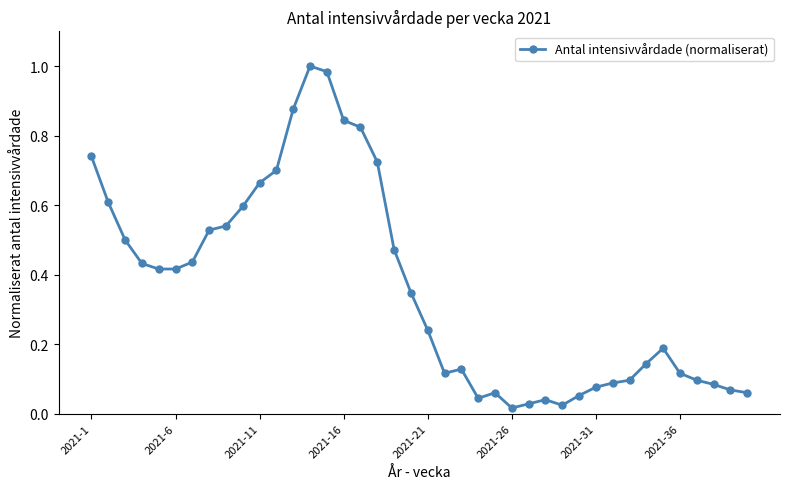

What is the sum of all values?

14.4